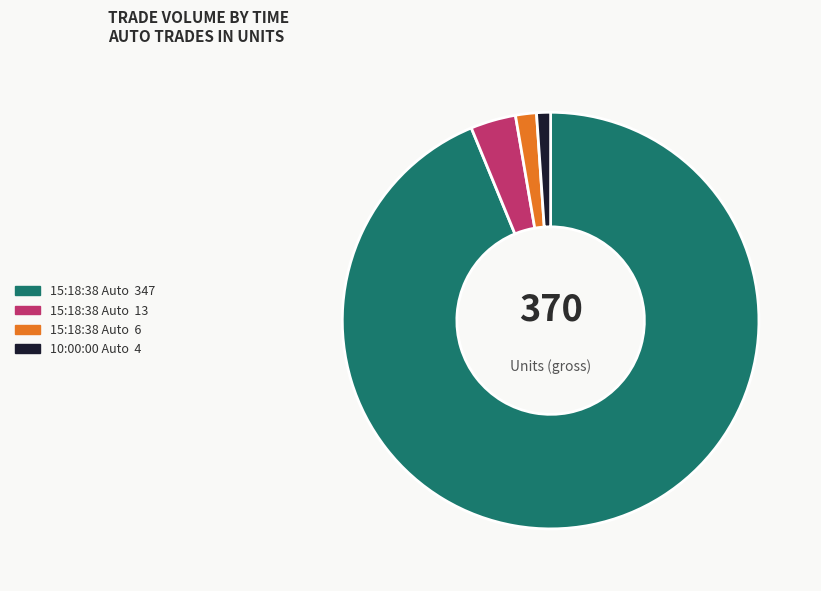

Does any single category account for the majority?

Yes